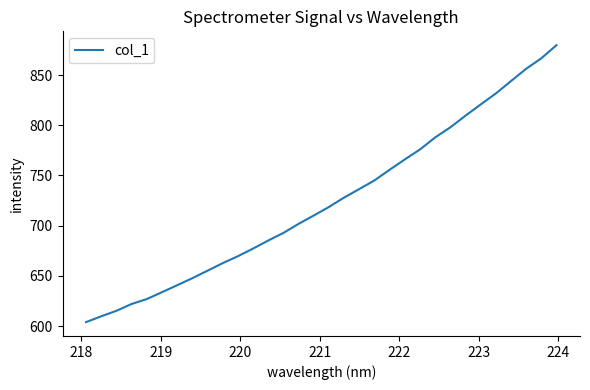

Count the number of categories in the chart.

32